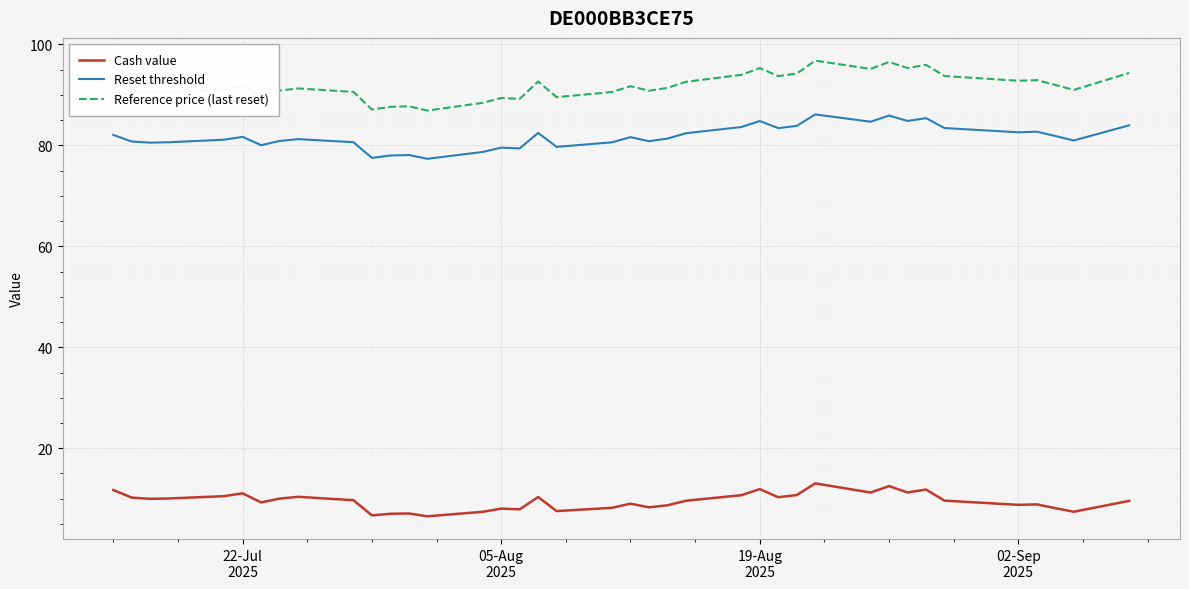

True or false: Cash value has more than 0 points higher than both neighbors.

True